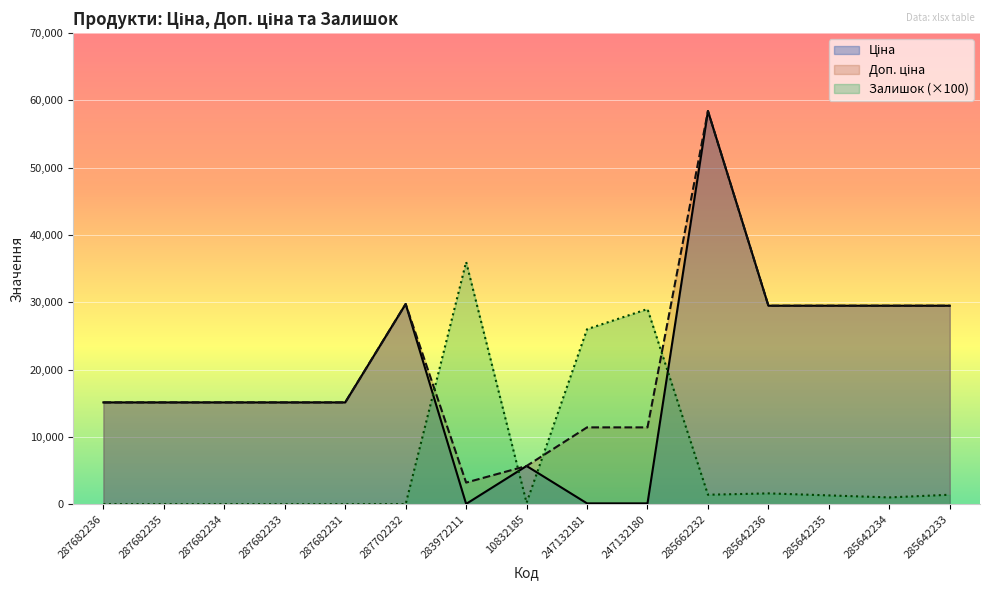

Reading right to left, what are all the values shown in this chart?

Ціна: 285642233=29491.5	285642234=29491.5	285642235=29491.5	285642236=29491.5	285662232=58426.5	247132180=114.1	247132181=114.1	10832185=5673.8	283972211=32.0	287702232=29747.2	287682231=15120.0	287682233=15120.0	287682234=15120.0	287682235=15120.0	287682236=15120.0
Доп. ціна: 285642233=29491.5	285642234=29491.5	285642235=29491.5	285642236=29491.5	285662232=58426.5	247132180=11410.0	247132181=11410.0	10832185=5673.8	283972211=3205.0	287702232=29747.2	287682231=15120.0	287682233=15120.0	287682234=15120.0	287682235=15120.0	287682236=15120.0
Залишок: 285642233=1400.0	285642234=1000.0	285642235=1300.0	285642236=1600.0	285662232=1400.0	247132180=29000.0	247132181=26000.0	10832185=200.0	283972211=36000.0	287702232=0.0	287682231=0.0	287682233=0.0	287682234=0.0	287682235=0.0	287682236=0.0